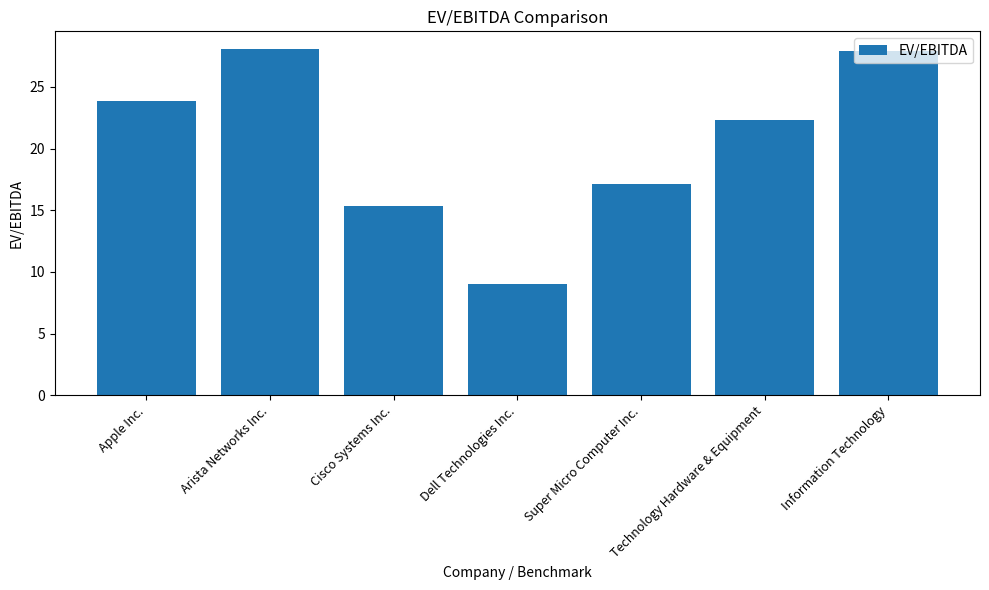

How many data points are above 22?

4